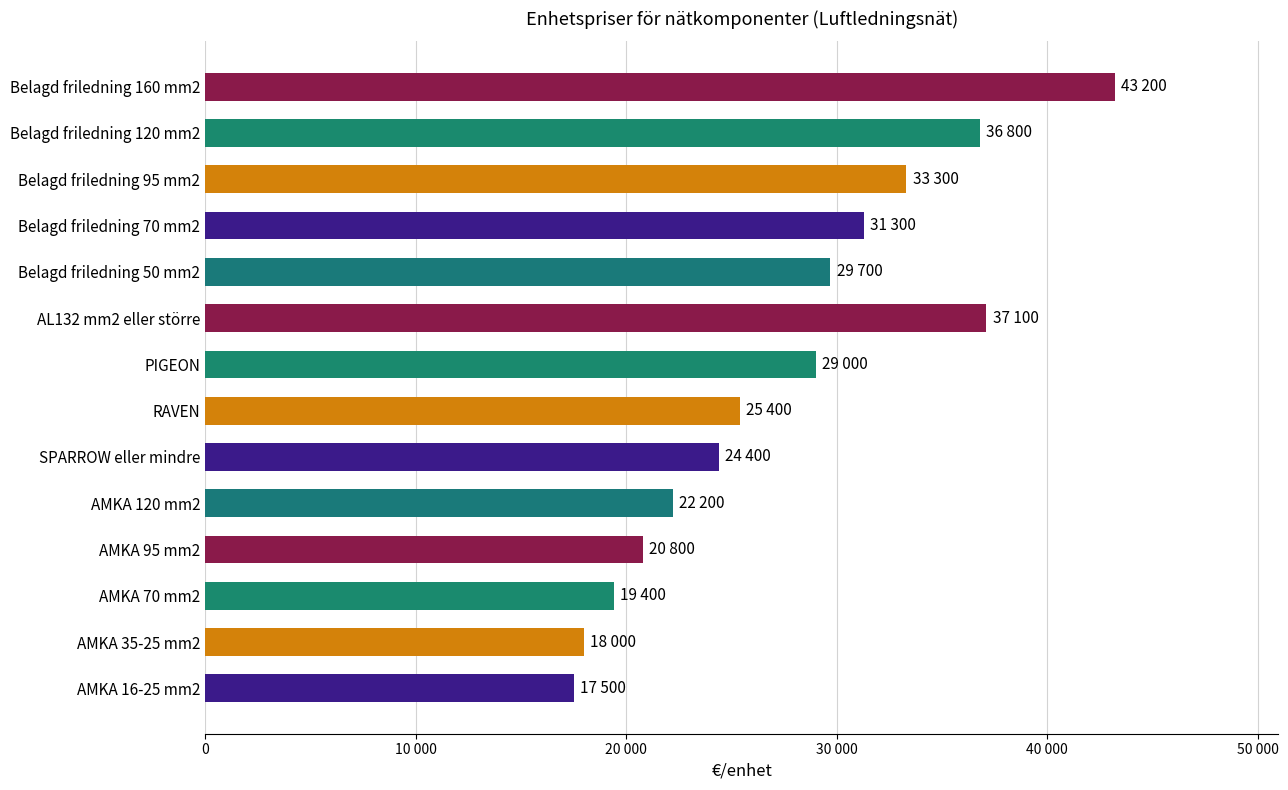

Does the chart contain any negative values?

No